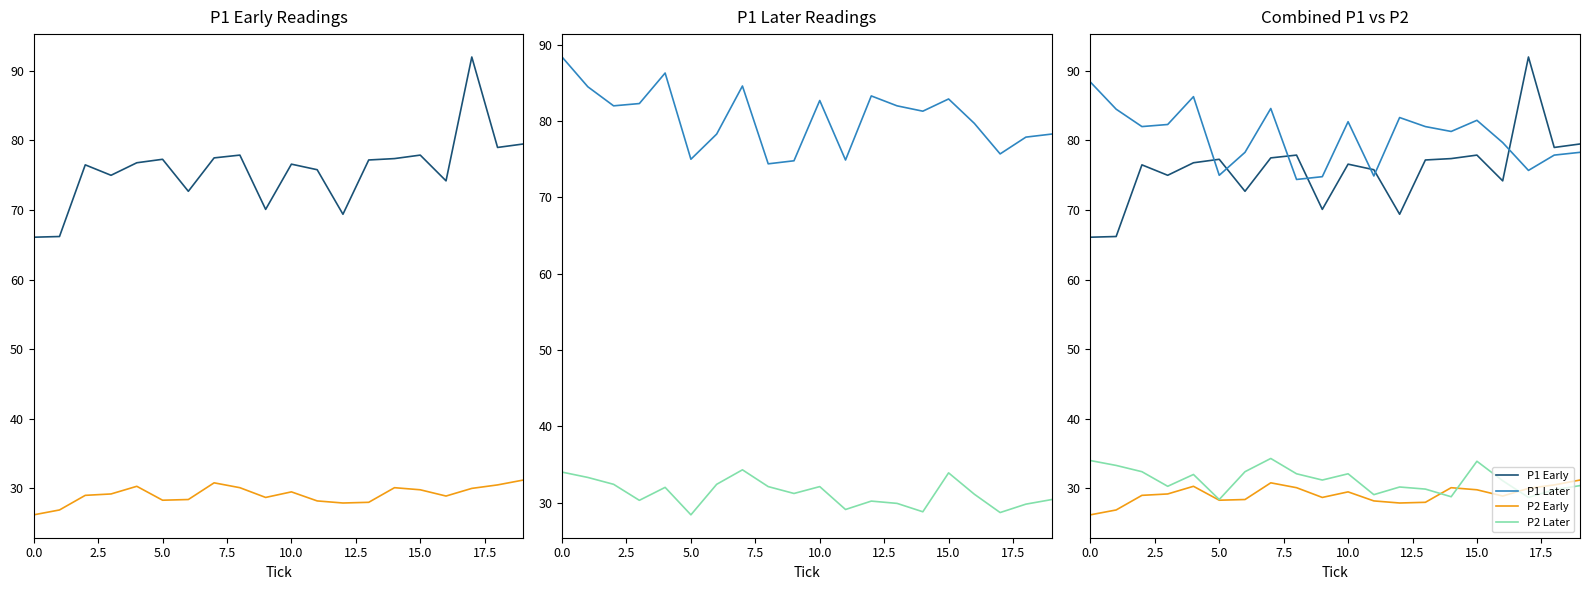

What is the total value across all series at 19?

219.4